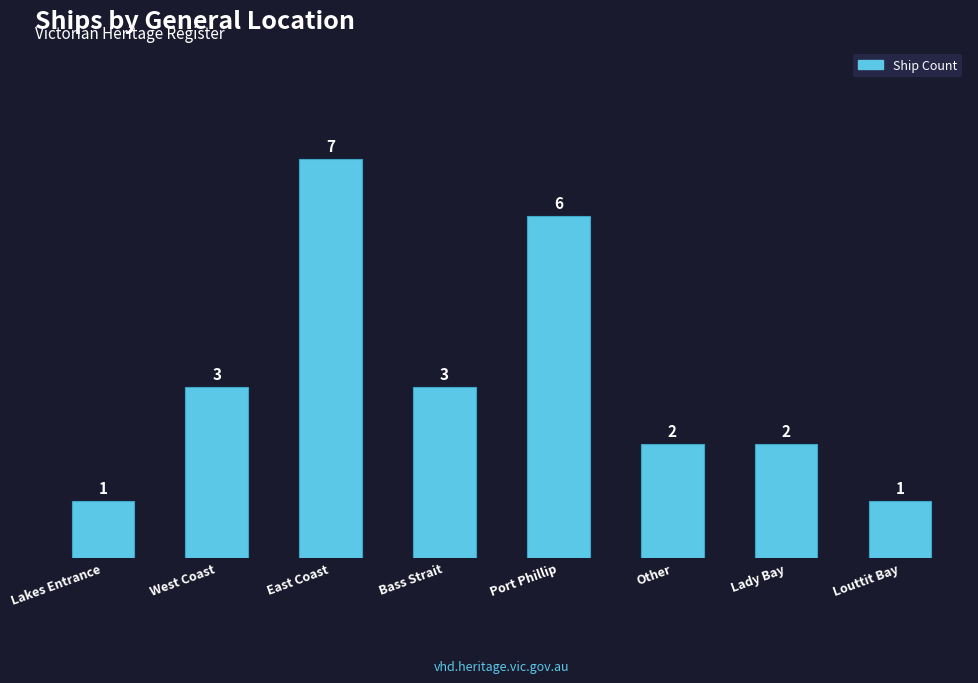

What value does the data have at Bass Strait?

3